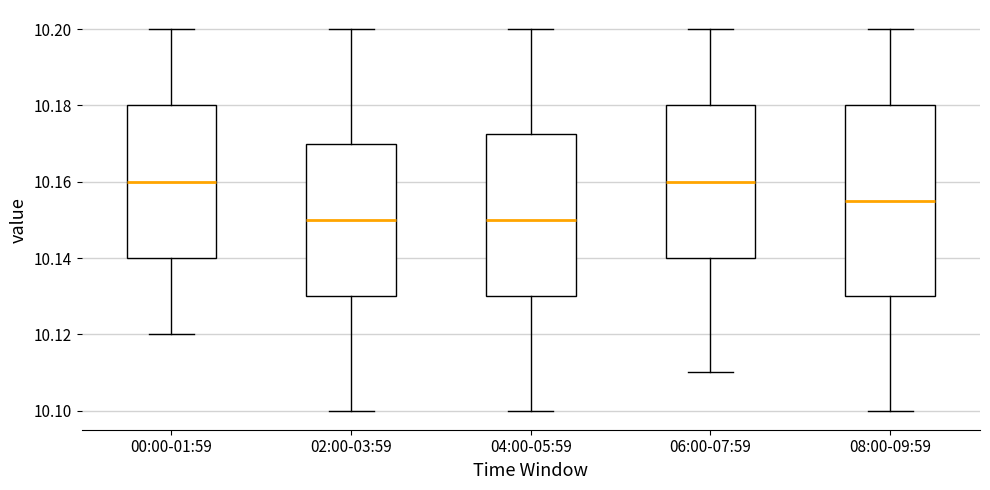

Reading left to right, read every box against the y-axis: the position of its median line, the range the box covers, and the ends of its whiskers. The values are not printed on the chart, so give them approximately, as read against the axis.

00:00-01:59: median 10.160, box 10.140 to 10.180, whiskers 10.120 to 10.200
02:00-03:59: median 10.150, box 10.130 to 10.170, whiskers 10.100 to 10.200
04:00-05:59: median 10.150, box 10.130 to 10.172, whiskers 10.100 to 10.200
06:00-07:59: median 10.160, box 10.140 to 10.180, whiskers 10.110 to 10.200
08:00-09:59: median 10.156, box 10.130 to 10.180, whiskers 10.100 to 10.200